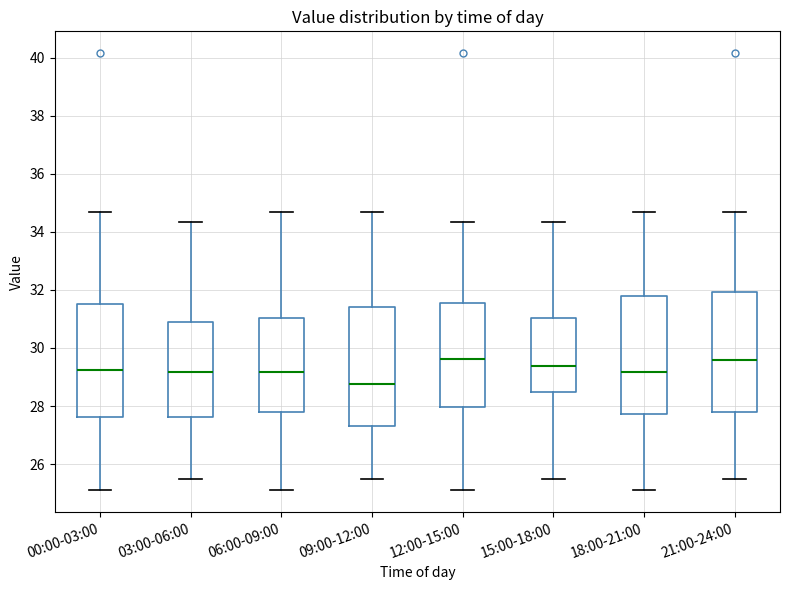

Reading left to right, transcribe this box plot: for each box, give where its median line is, the range the box spans, and where its two whiskers end, as read against the y-axis. The values are not printed on the chart, so give them approximately, as read against the axis.

00:00-03:00: median 29.2, box 27.6 to 31.6, whiskers 25.2 to 34.6
03:00-06:00: median 29.2, box 27.6 to 30.8, whiskers 25.6 to 34.4
06:00-09:00: median 29.2, box 27.8 to 31.0, whiskers 25.2 to 34.6
09:00-12:00: median 28.8, box 27.4 to 31.4, whiskers 25.6 to 34.6
12:00-15:00: median 29.6, box 28.0 to 31.6, whiskers 25.2 to 34.4
15:00-18:00: median 29.4, box 28.4 to 31.0, whiskers 25.6 to 34.4
18:00-21:00: median 29.2, box 27.8 to 31.8, whiskers 25.2 to 34.6
21:00-24:00: median 29.6, box 27.8 to 32.0, whiskers 25.6 to 34.6